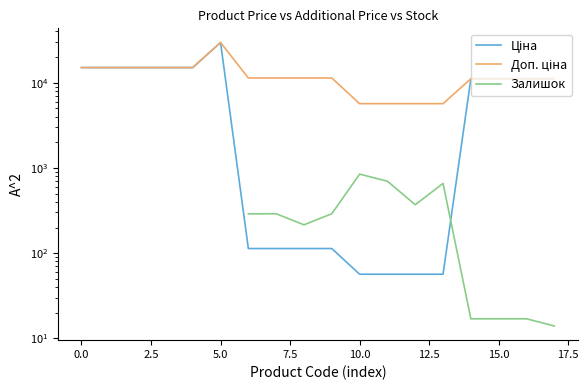

True or false: Ціна has more than 1 interior local peaks.

False